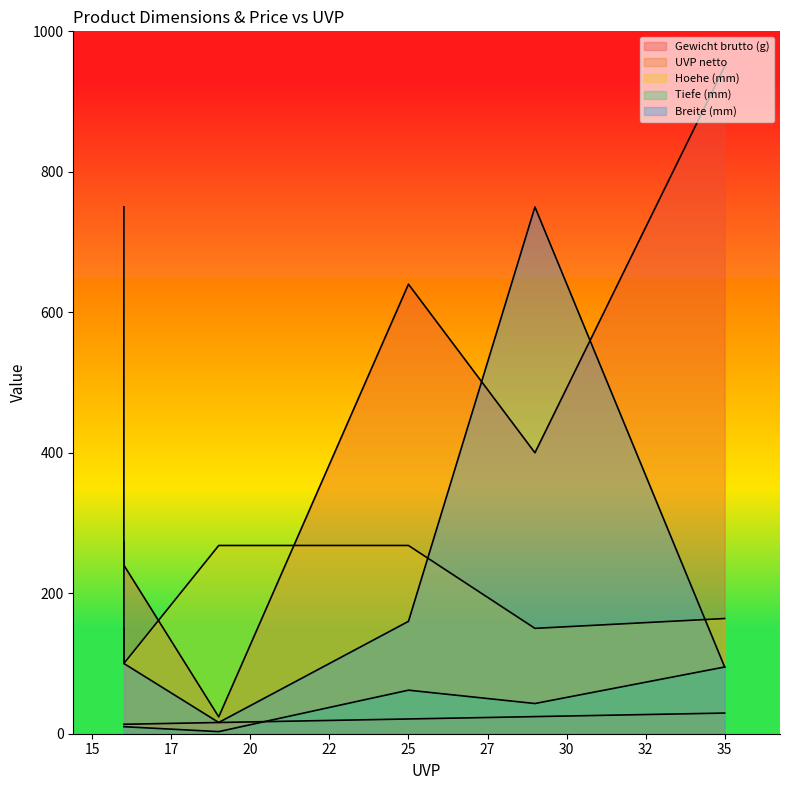

True or false: UVP netto has more than 2 points higher than both neighbors.

False